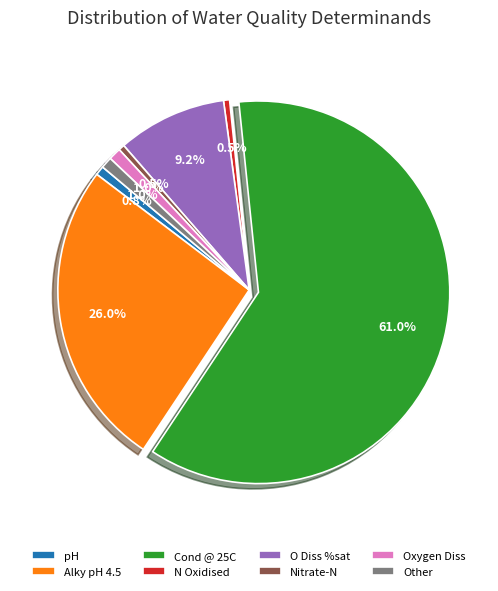

Between Other and Alky pH 4.5, which is larger?

Alky pH 4.5